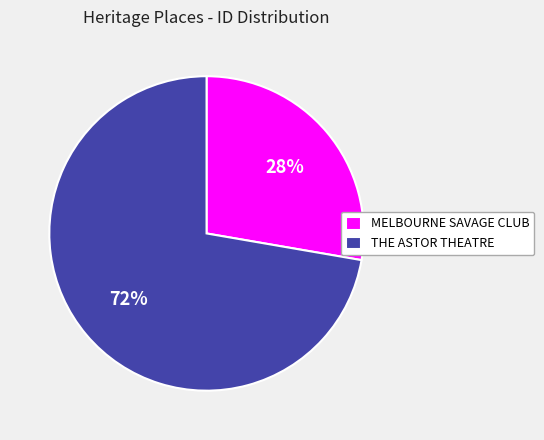

Between THE ASTOR THEATRE and MELBOURNE SAVAGE CLUB, which is larger?

THE ASTOR THEATRE